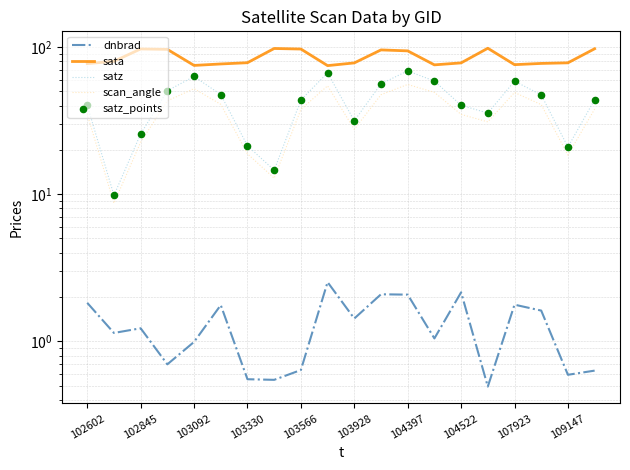

Which series has the widest spread of Y values?

satz